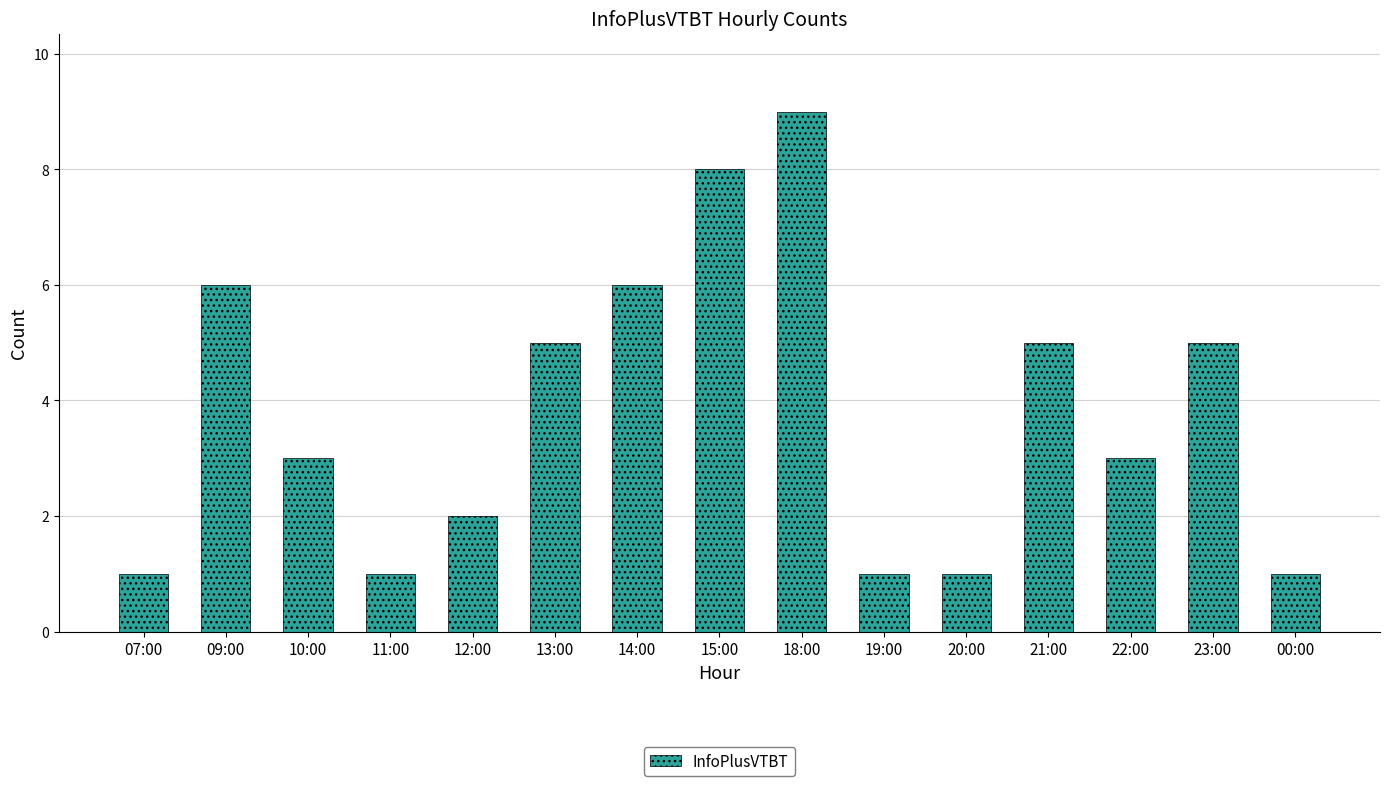

What is the value of the 10th bar from the left?

1